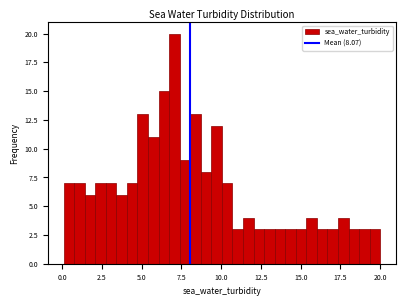

Read against the x-axis, roughly where is the centre of the tallest bar?

7.0